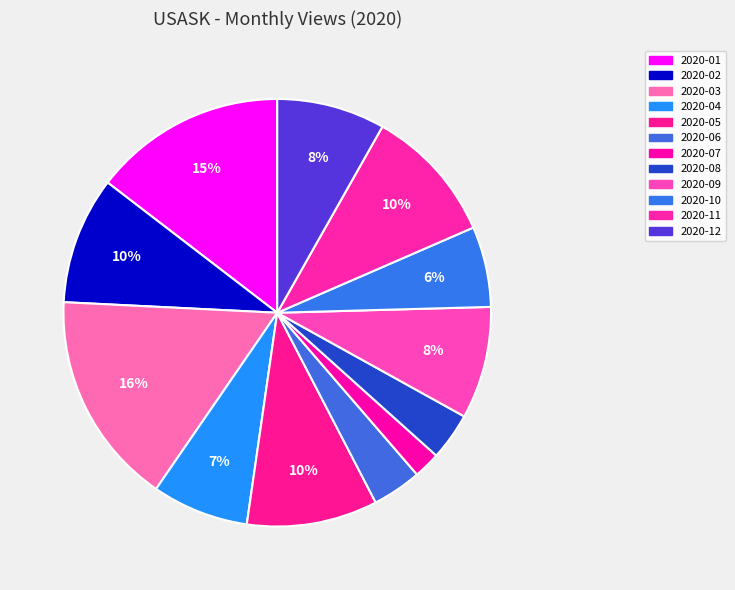

Which has a higher value, 2020-08 or 2020-01?

2020-01